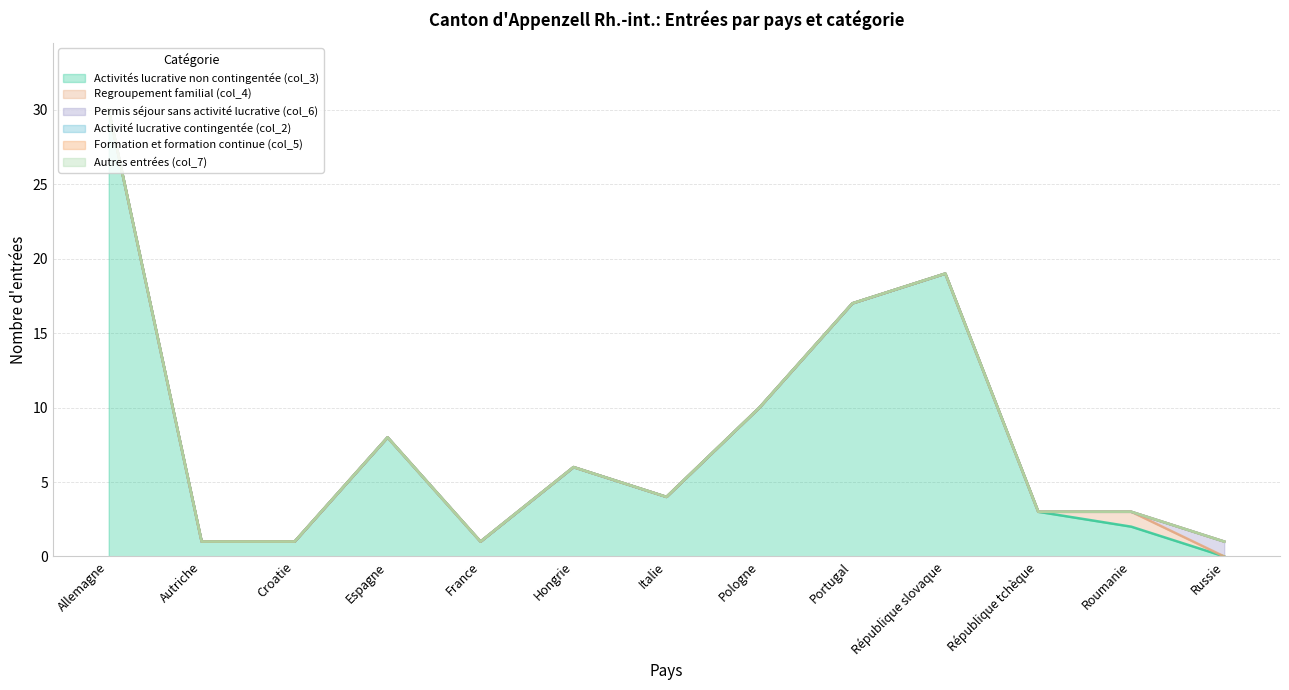

True or false: Permis séjour sans activité lucrative (col_6) has more than 0 points higher than both neighbors.

False